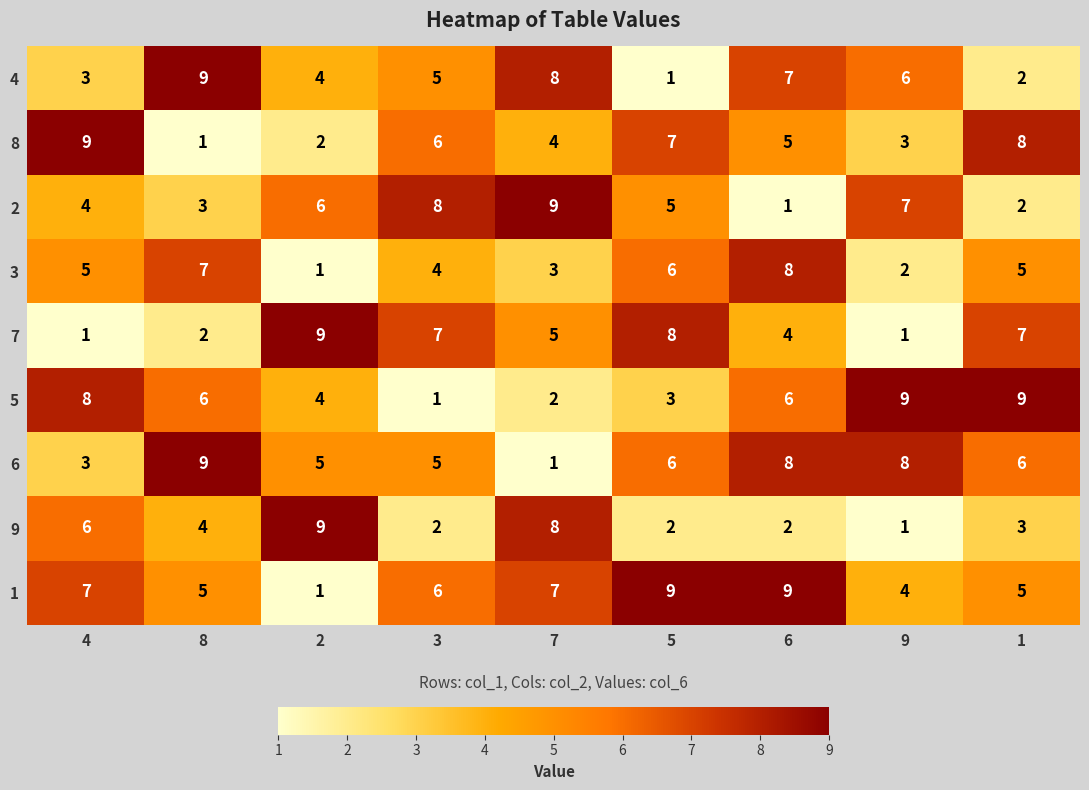

At which category is the sum across all series the highest?

6